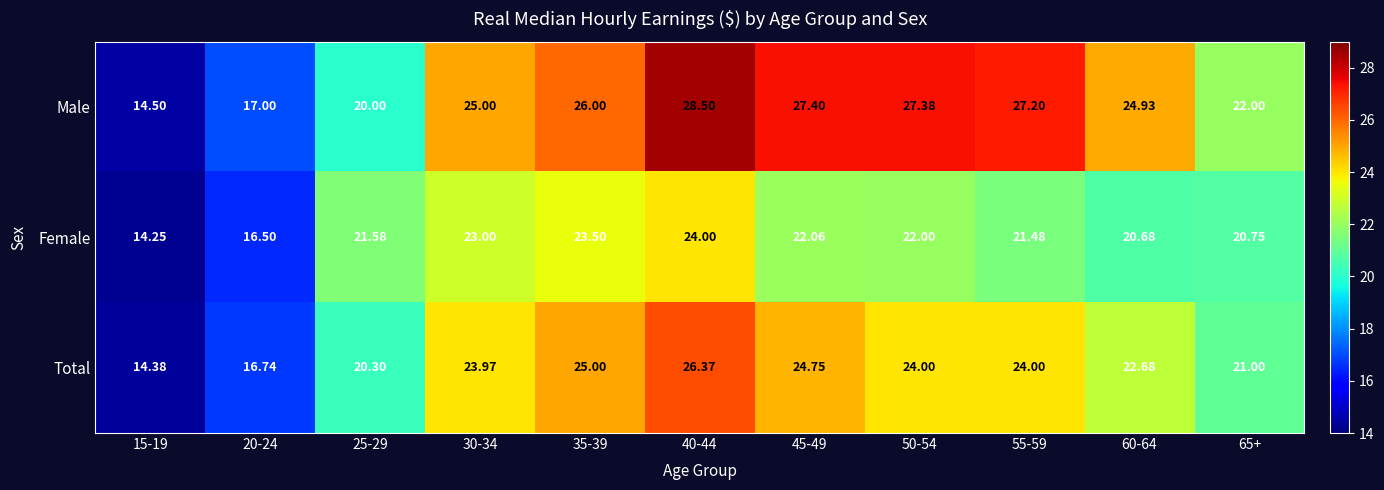

Which series has the widest spread of values?

Male